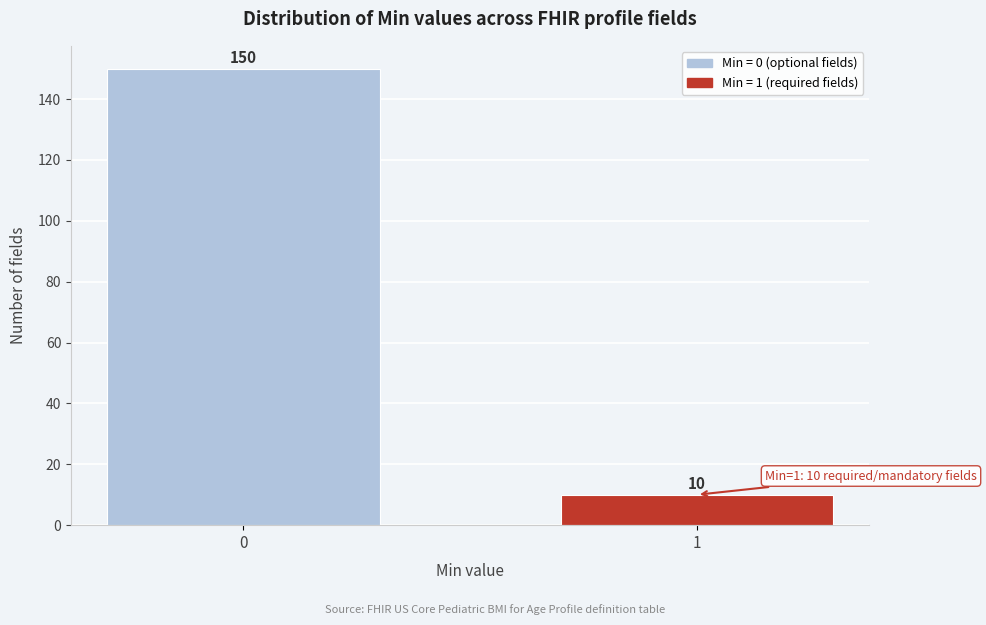

Reading left to right, extract all data points from this chart.

150	10